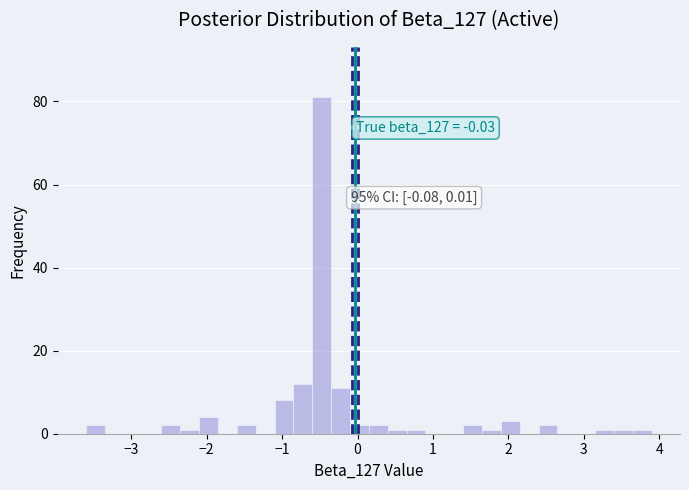

Around what value on the x-axis is the tallest bar? Give the approximate position of its centre, as read against the axis.

-0.5